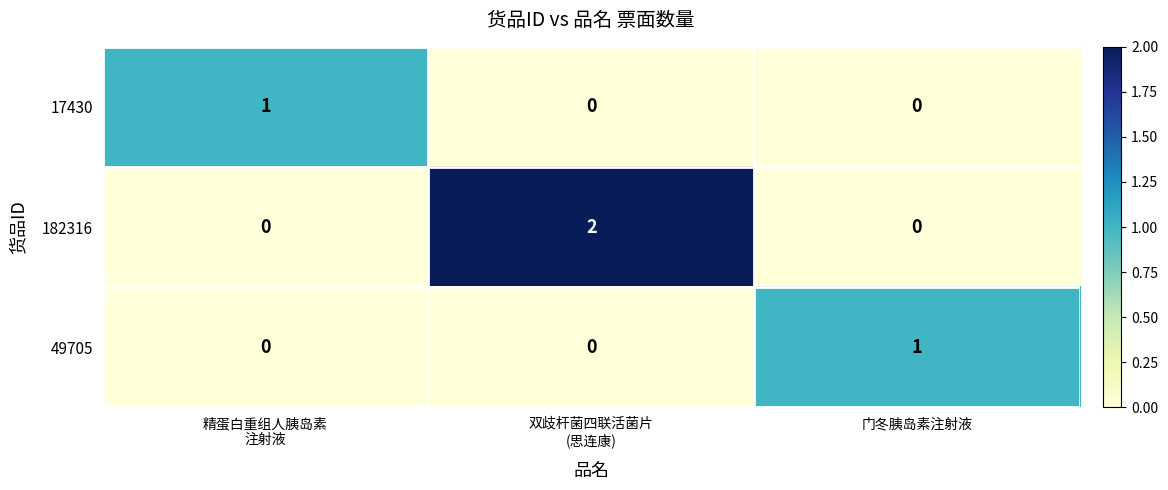

Between 双歧杆菌四联活菌片
(思连康) and 门冬胰岛素注射液, which series saw the biggest shift?

182316